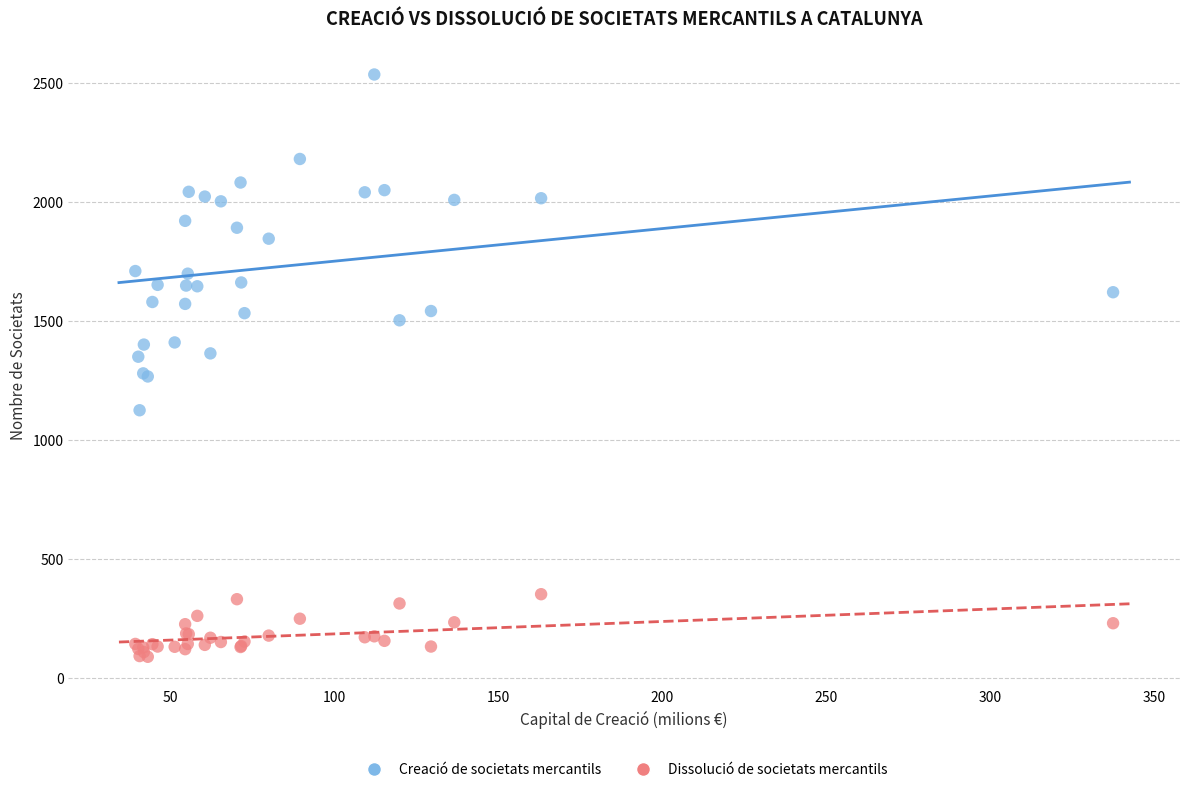

What are all the series names shown in the legend?

Creació de societats mercantils, Dissolució de societats mercantils